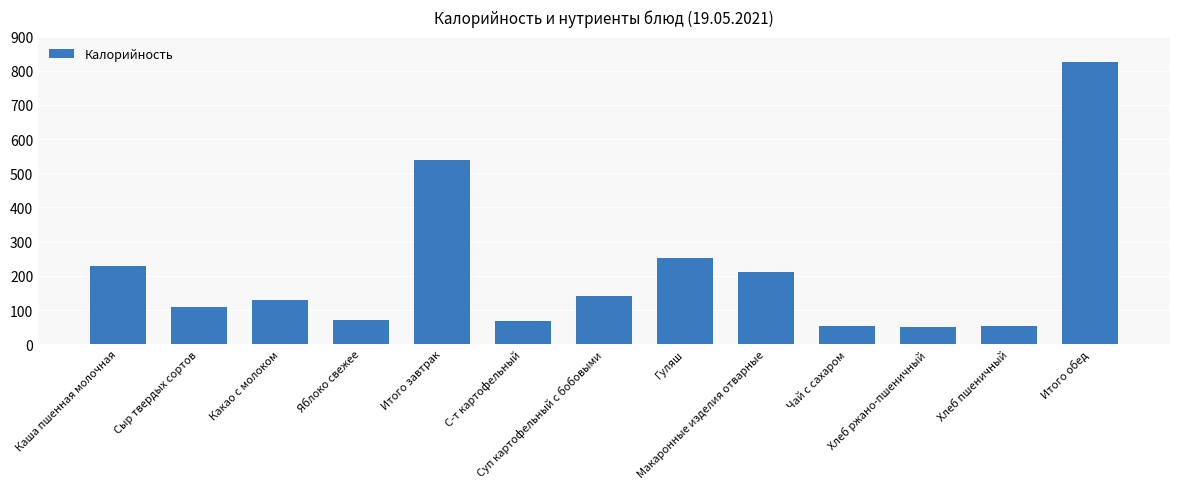

Does the chart contain any negative values?

No